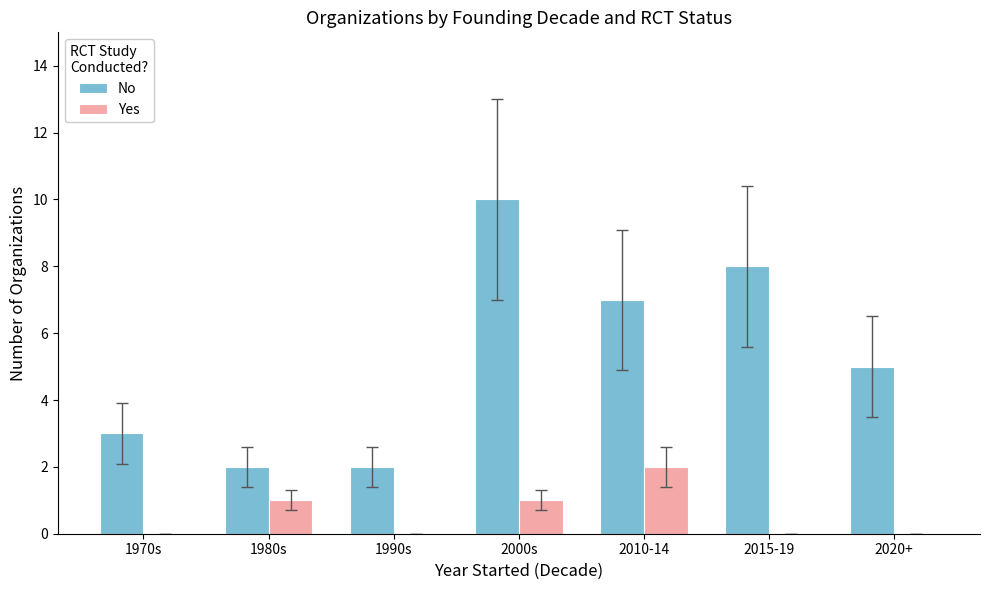

What are all the series names shown in the legend?

No, Yes